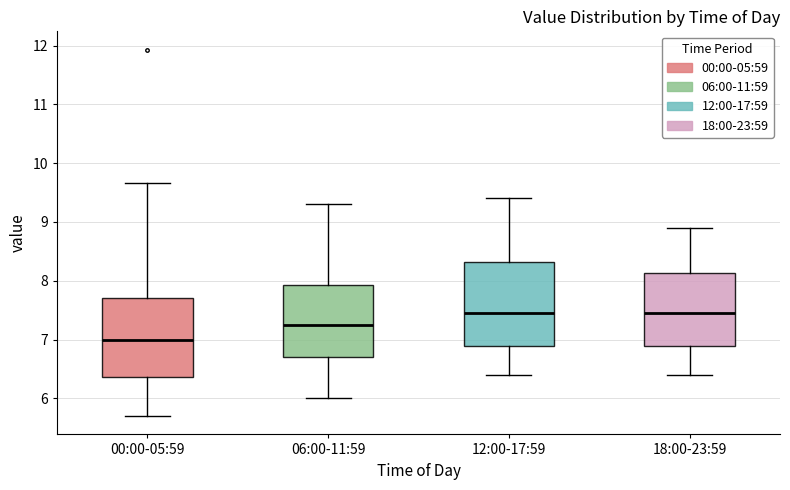

Where does the upper whisker of the box for 18:00-23:59 end on the y-axis? The values are not printed on the chart, so give them approximately, as read against the axis.

8.9